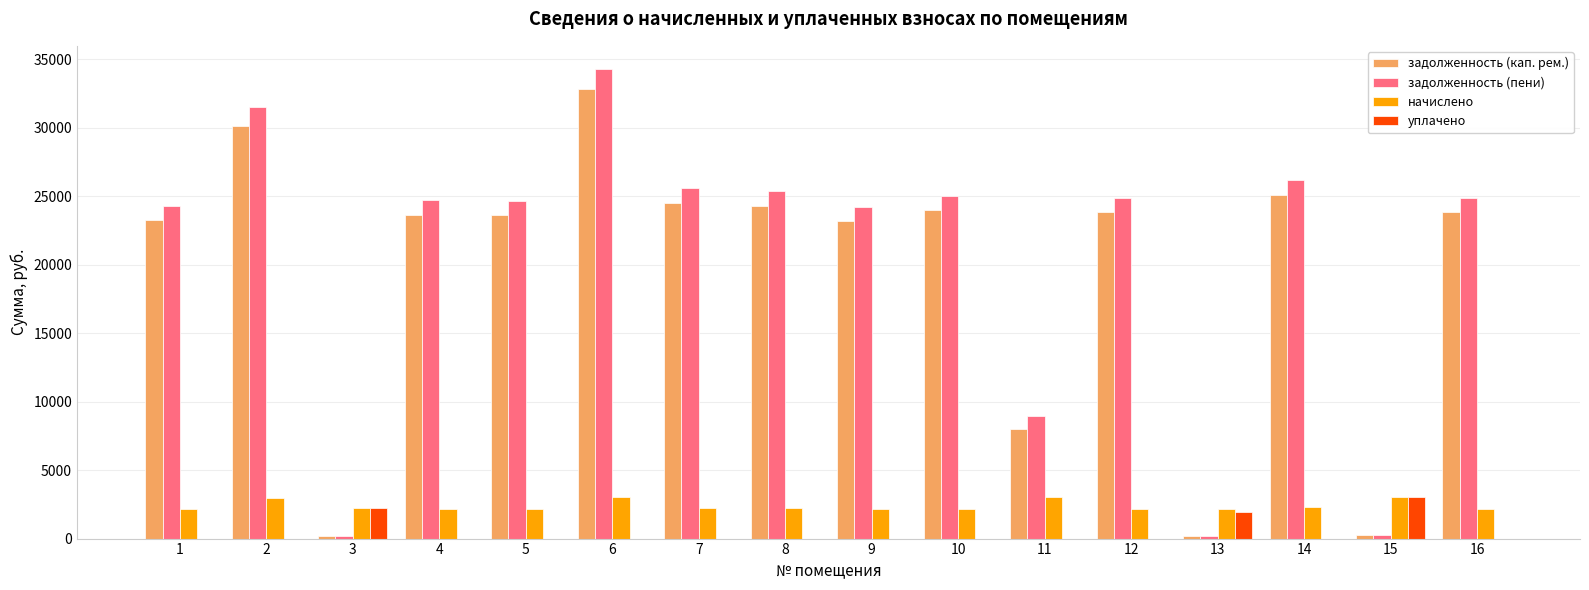

What is the highest value of the задолженность (пени) series?

34251.7